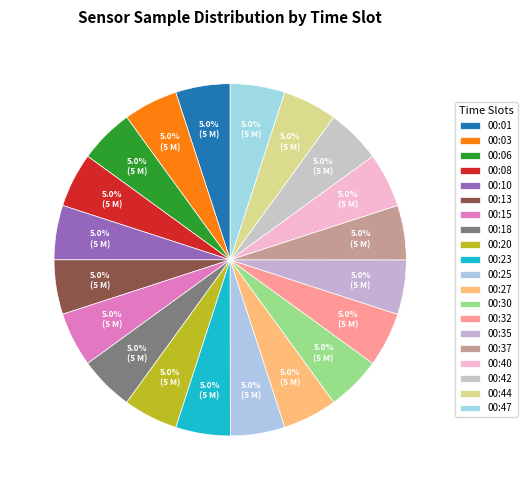

Count the number of slices in the pie.

20